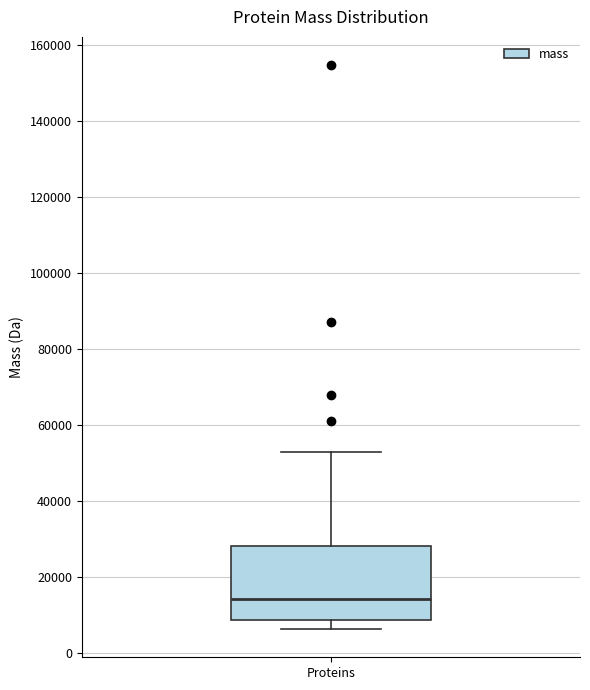

Read this box plot against the y-axis: the position of the median line, the range covered by the box, and the ends of both whiskers. The values are not printed on the chart, so give them approximately, as read against the axis.

median 14000, box 8000 to 28000, whiskers 6000 to 54000